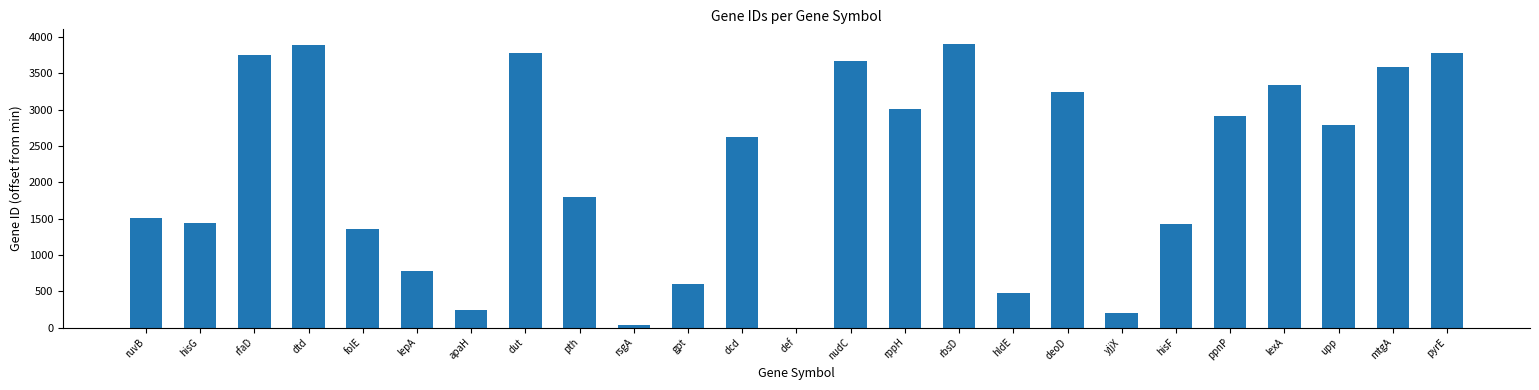

The value at ruvB is 2668. True or false?

False